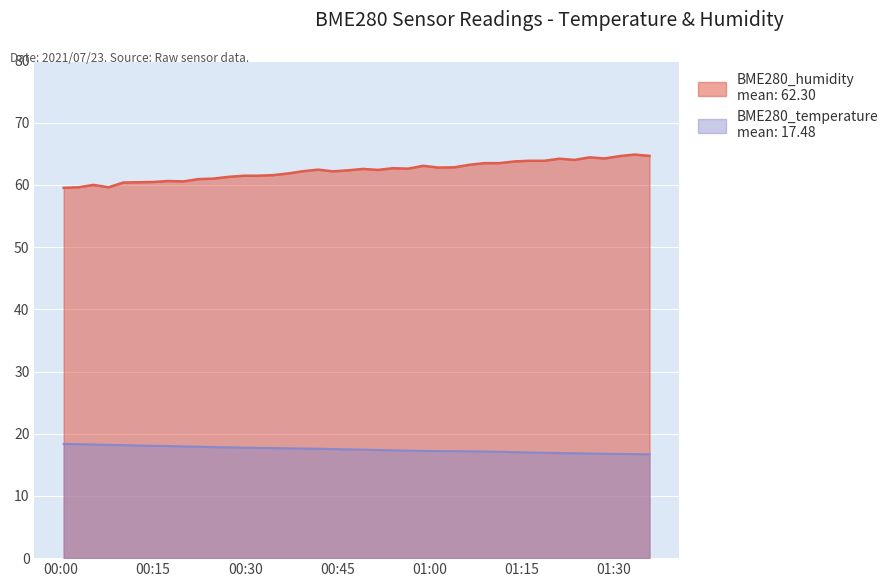

Rank the series at 2021/07/23 00:12:37 from lowest to highest value.

BME280_temperature, BME280_humidity